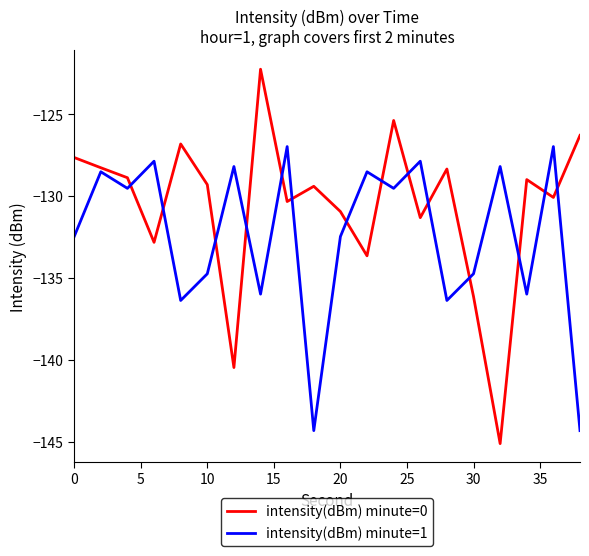

Which series has the largest total across all categories?

intensity(dBm) minute=0